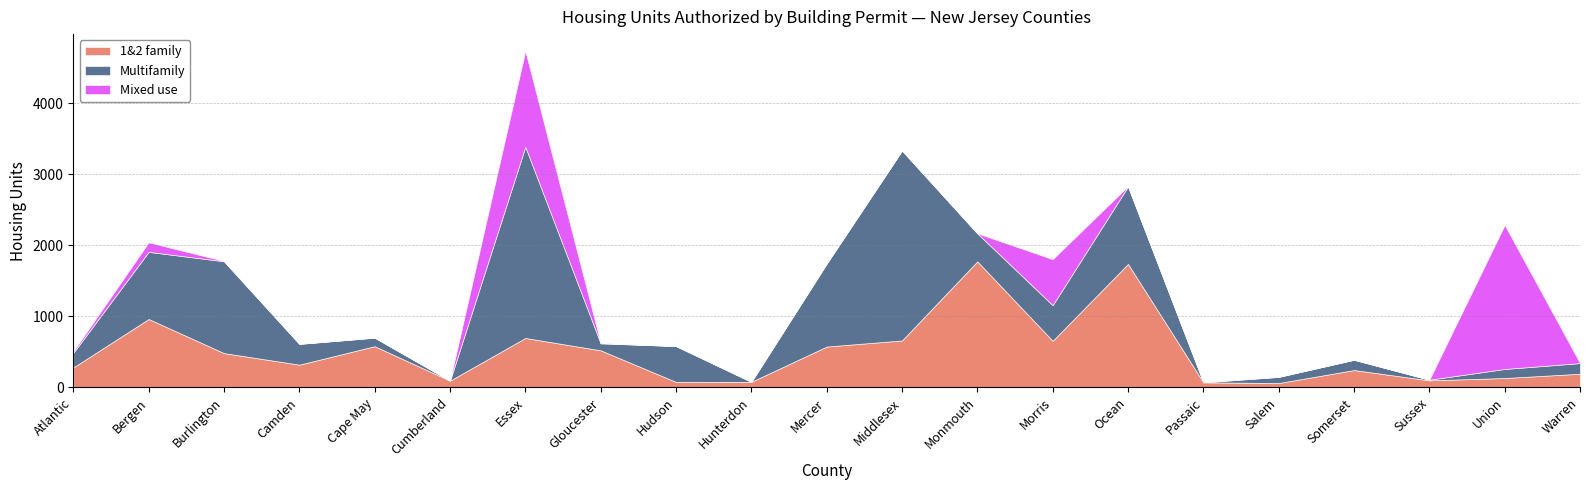

Is it true that 1&2 family equals 662 at Middlesex?

True